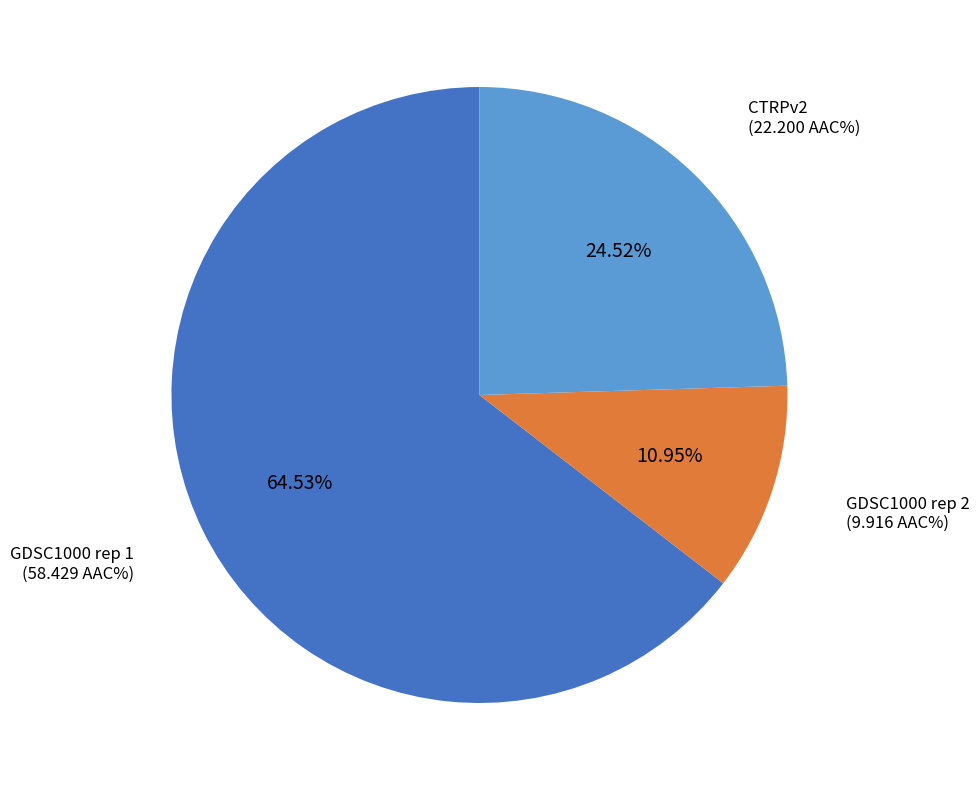

How many segments does this pie chart have?

3